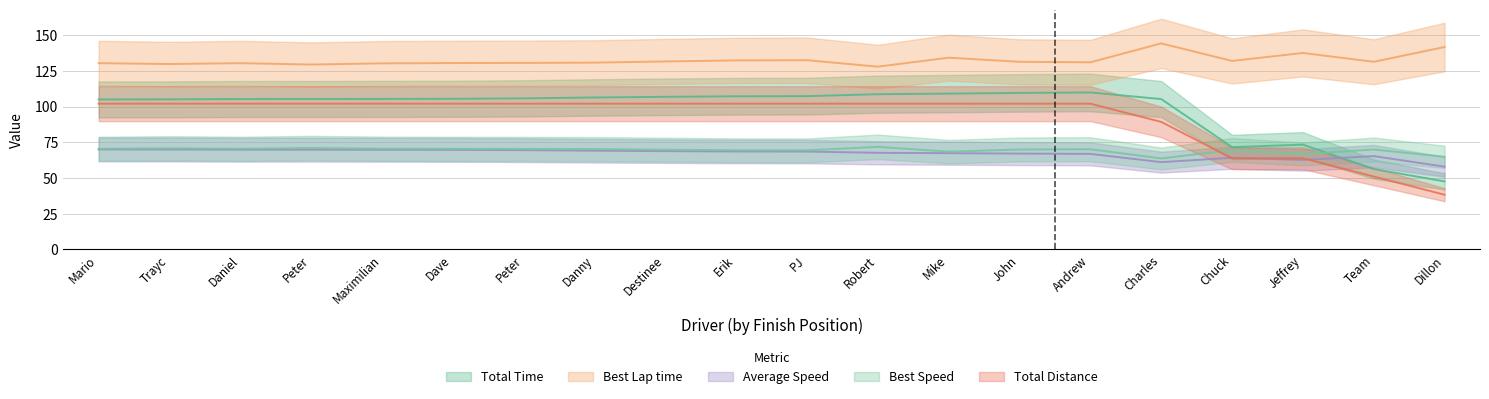

What is the difference between the highest and lowest values at Daniel?

60.6